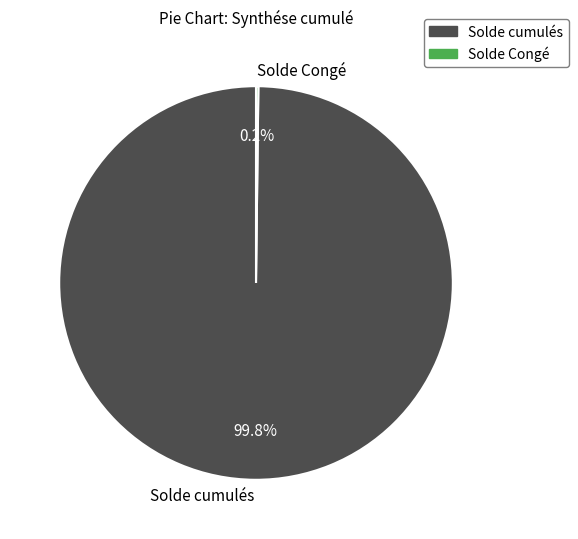

How much of the chart is everything except Solde cumulés?

0.2%